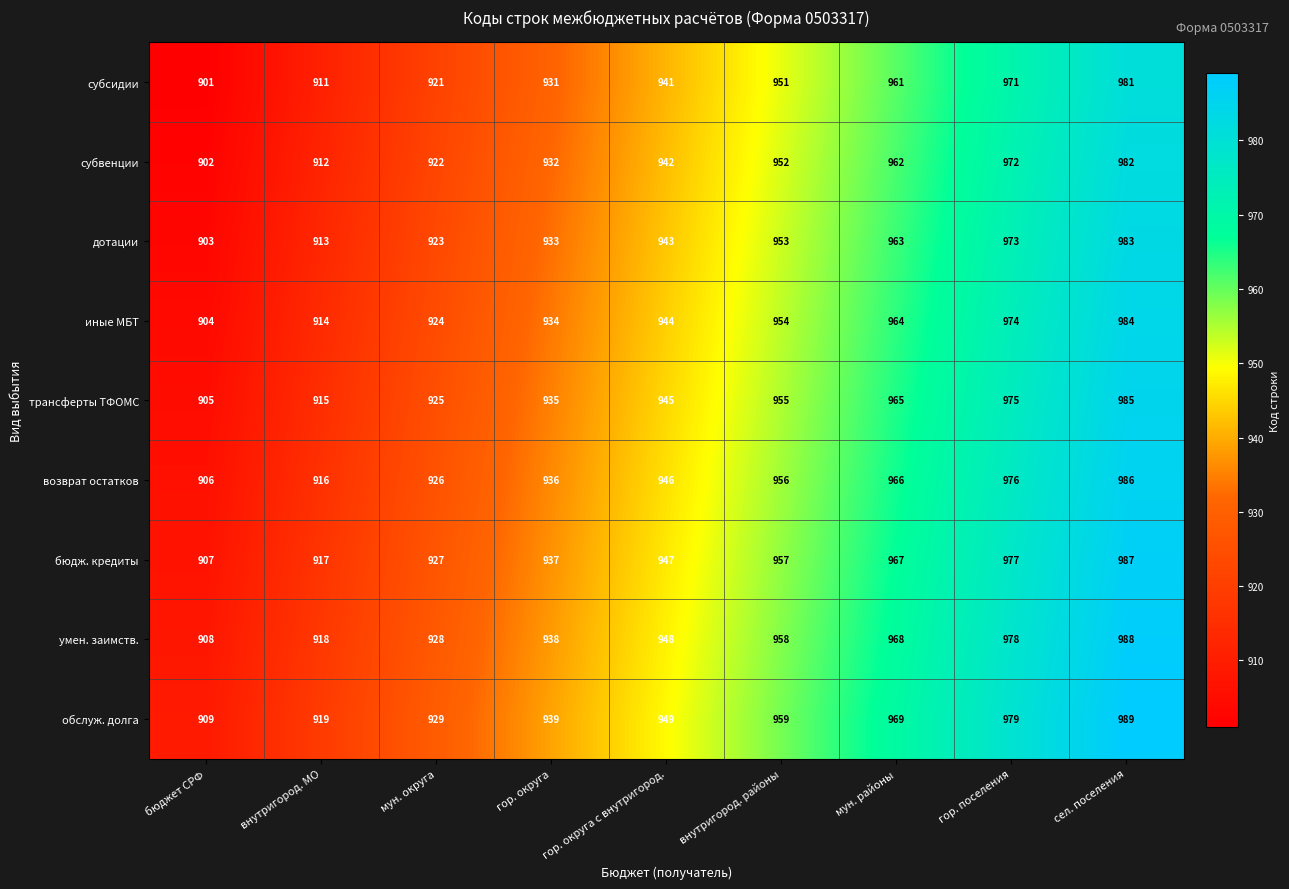

What is the spread (max minus min) of values at гор. округа с внутригород.?

8